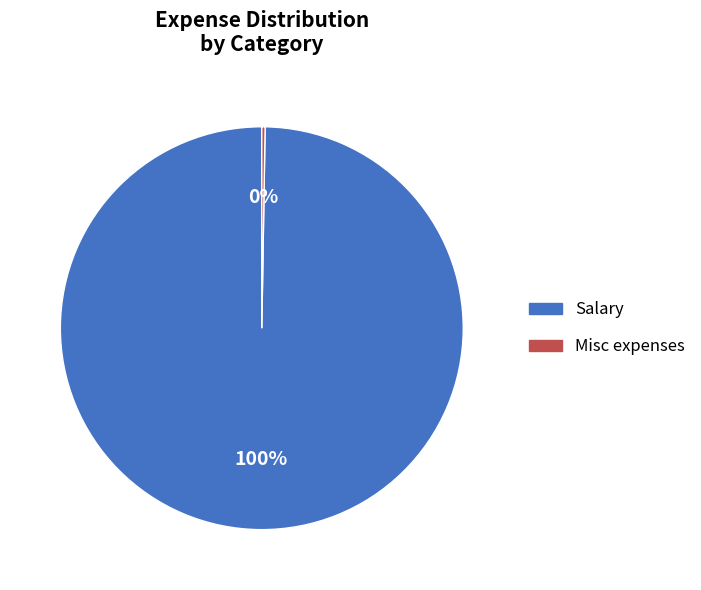

Which slice represents more than half of the pie?

Salary